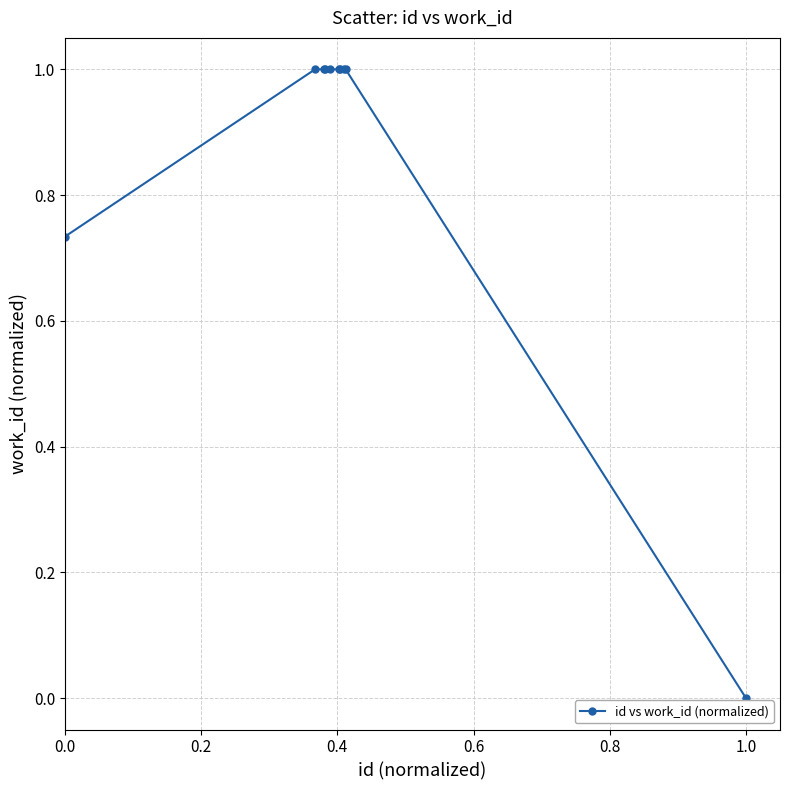

What is the difference between the maximum and minimum values?

1.0